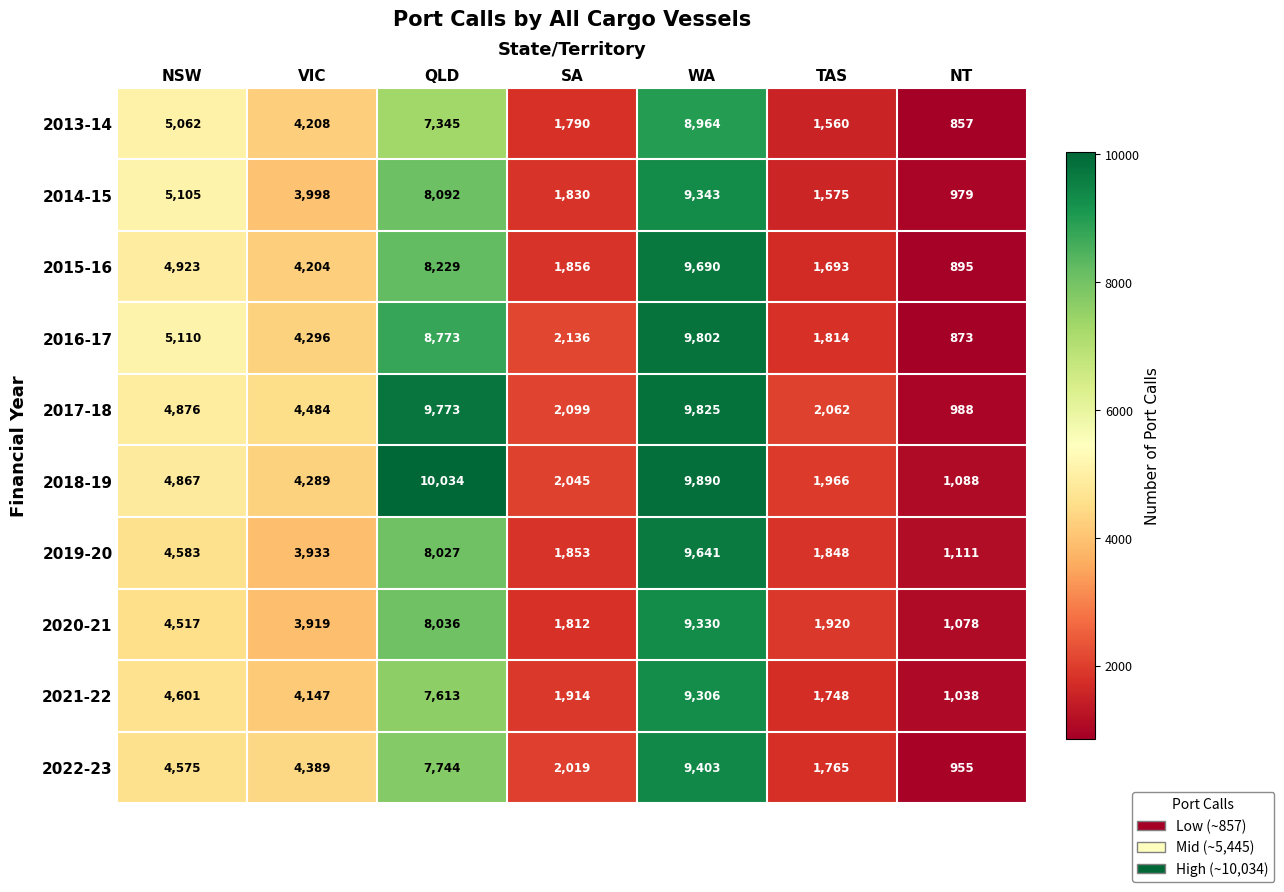

At which label does 2015-16 first exceed 4204?

NSW